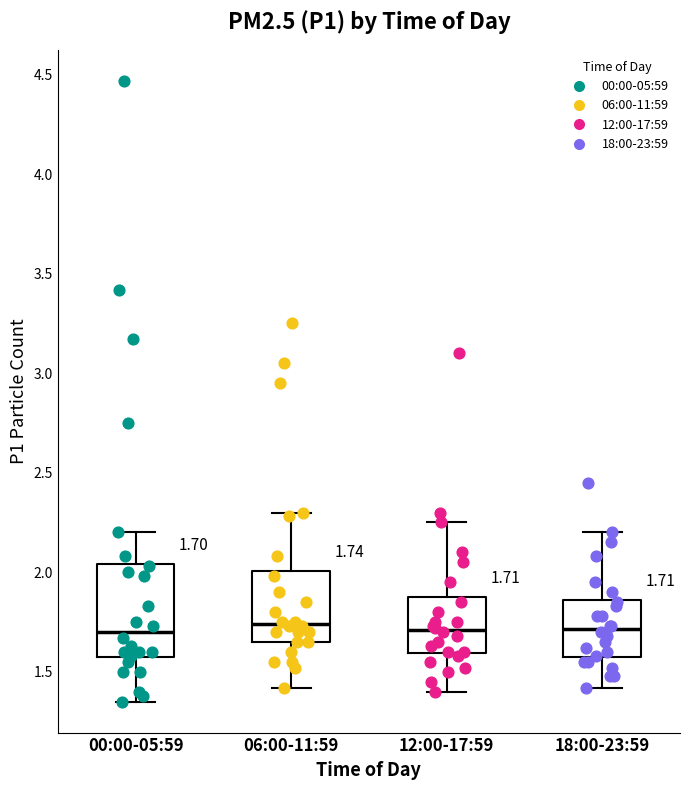

Which box is the tallest, from its lower edge to its upper edge?

00:00-05:59